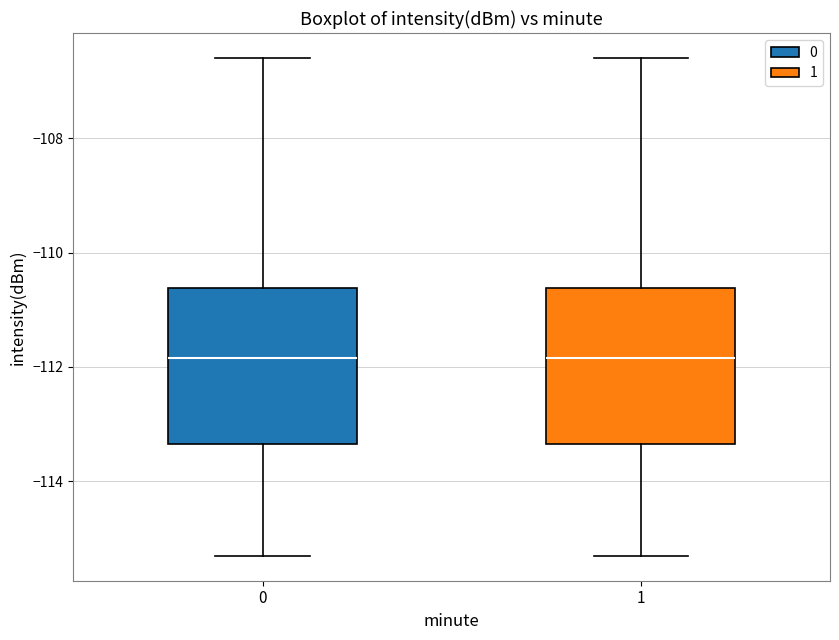

Reading left to right, transcribe this box plot: for each box, give where its median line is, the range the box spans, and where its two whiskers end, as read against the y-axis. The values are not printed on the chart, so give them approximately, as read against the axis.

0: median -111.8, box -113.4 to -110.6, whiskers -115.2 to -106.6
1: median -111.8, box -113.4 to -110.6, whiskers -115.2 to -106.6